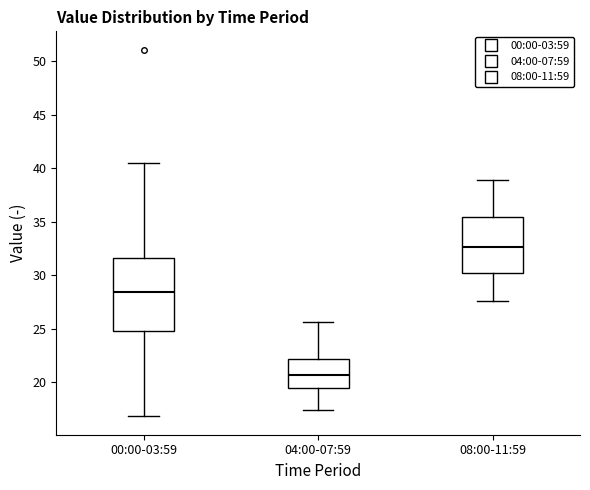

Which box has the lowest median line?

04:00-07:59